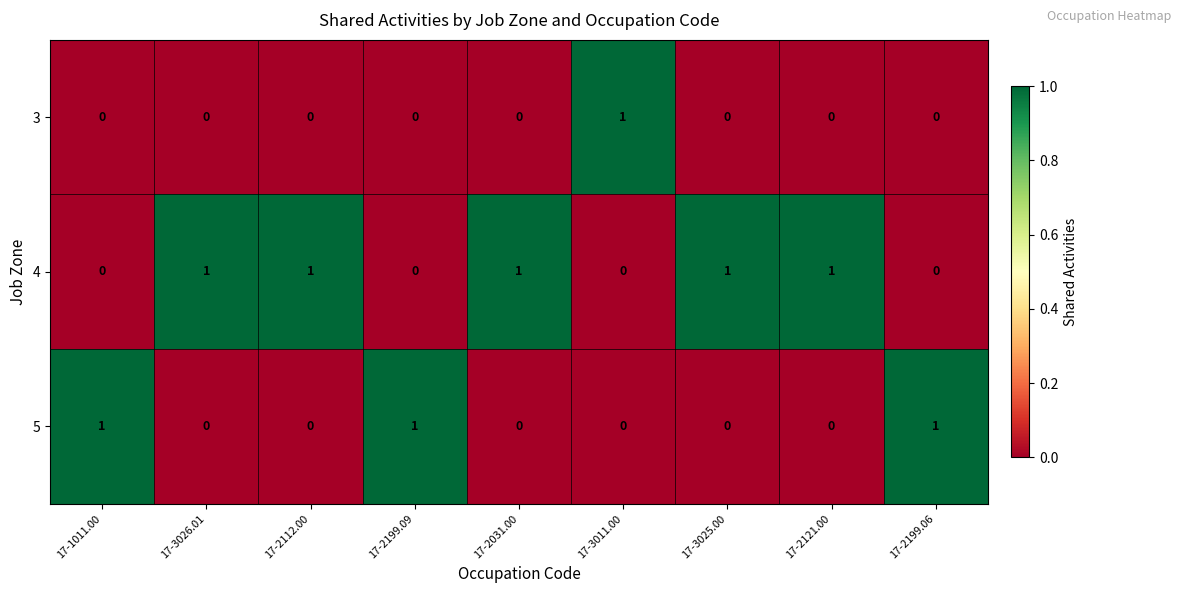

Count the 3 values in the range 0 to 1.

9